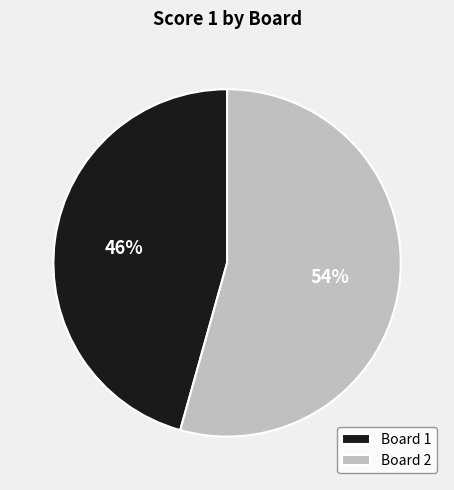

Between Board 1 and Board 2, which is larger?

Board 2